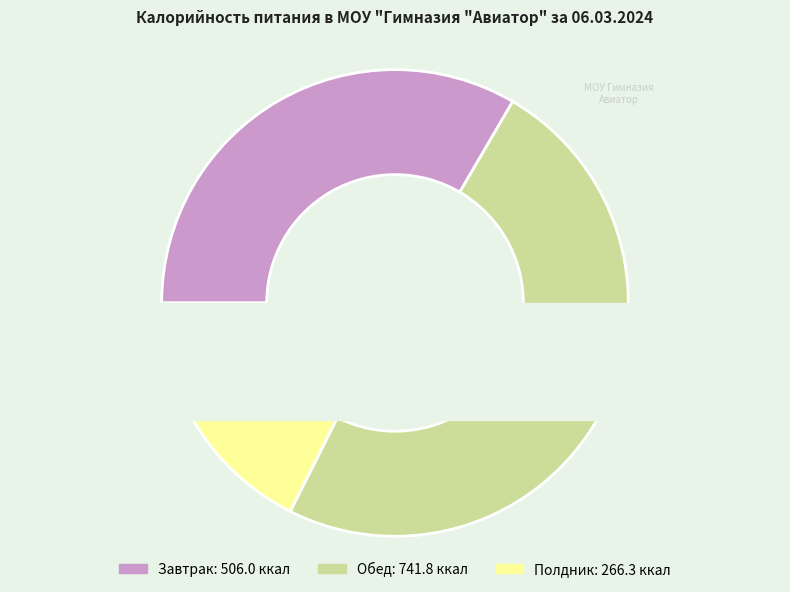

To the nearest percent, what is the average slice percentage?

33%